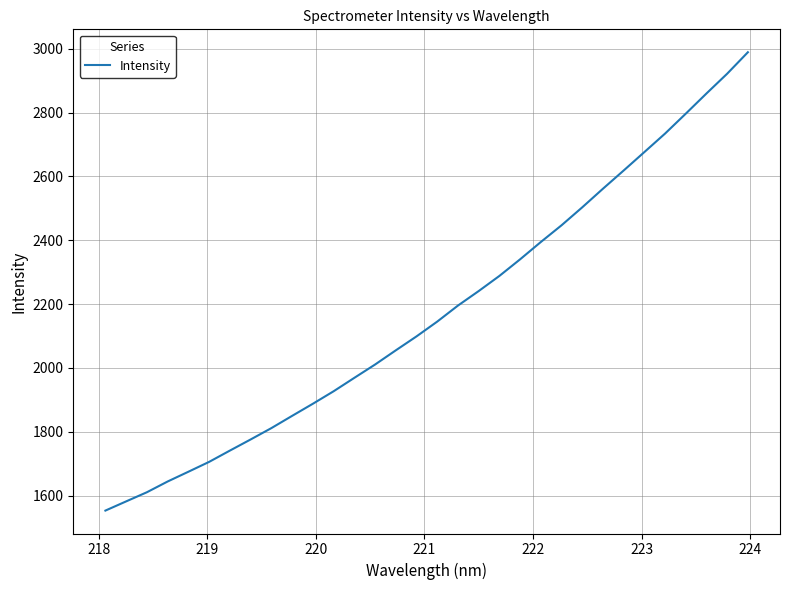

What is the greatest value displayed?

2988.8